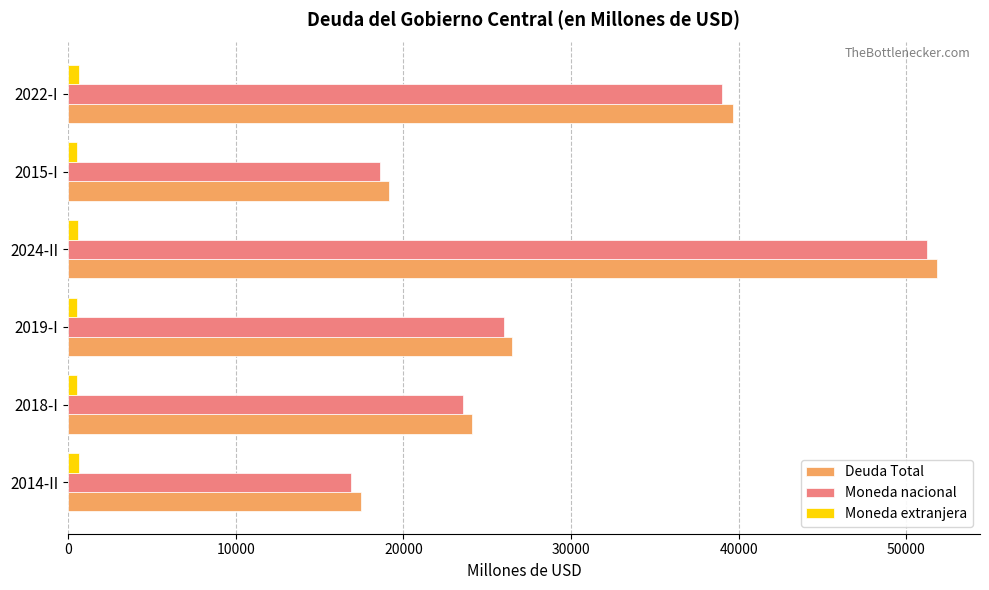

Rank the categories by Deuda Total value from lowest to highest.

2014-II, 2015-I, 2018-I, 2019-I, 2022-I, 2024-II